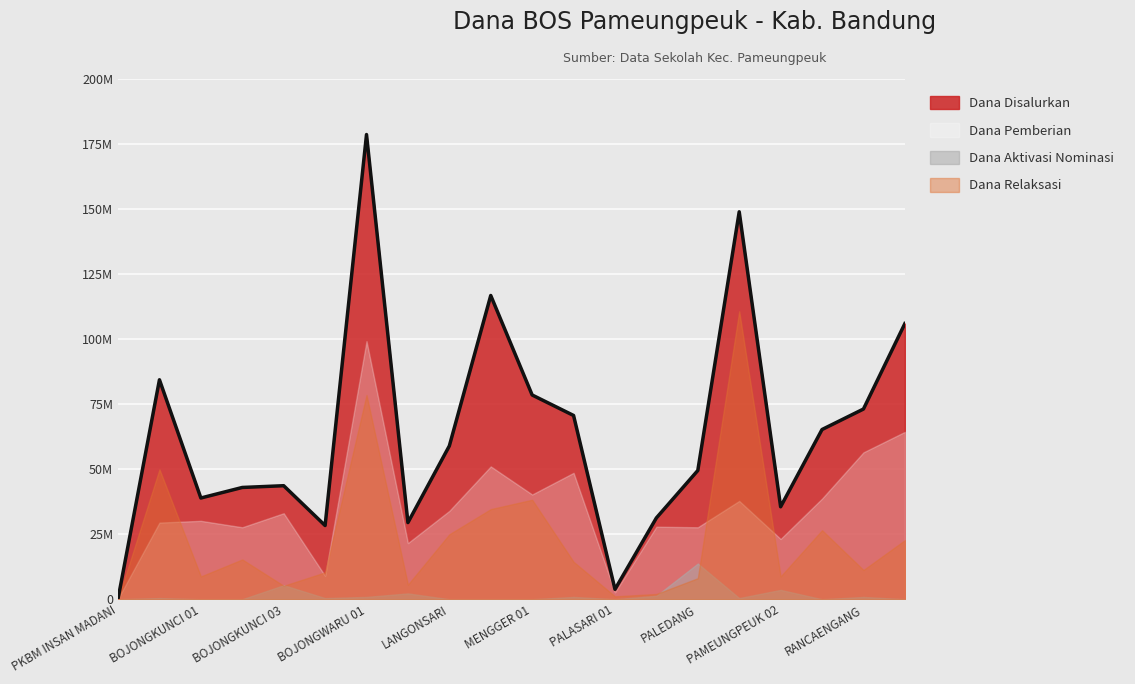

Does the chart display data point markers on the line(s)?

No